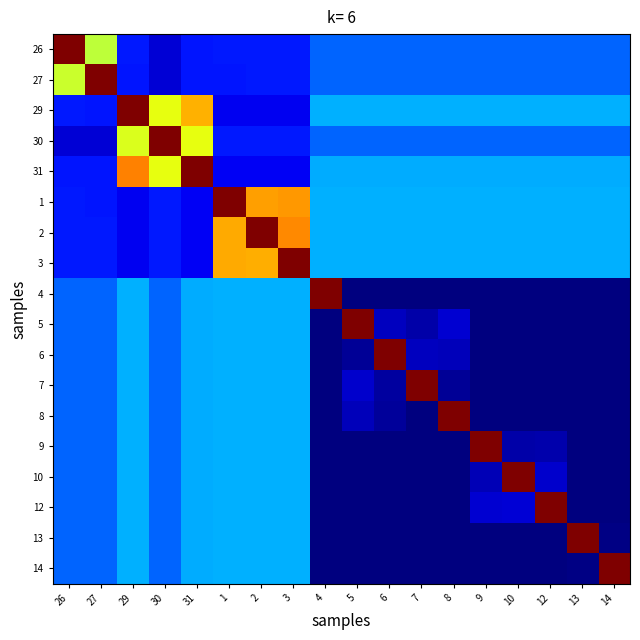

What is the total value across all series at 27?

58.1